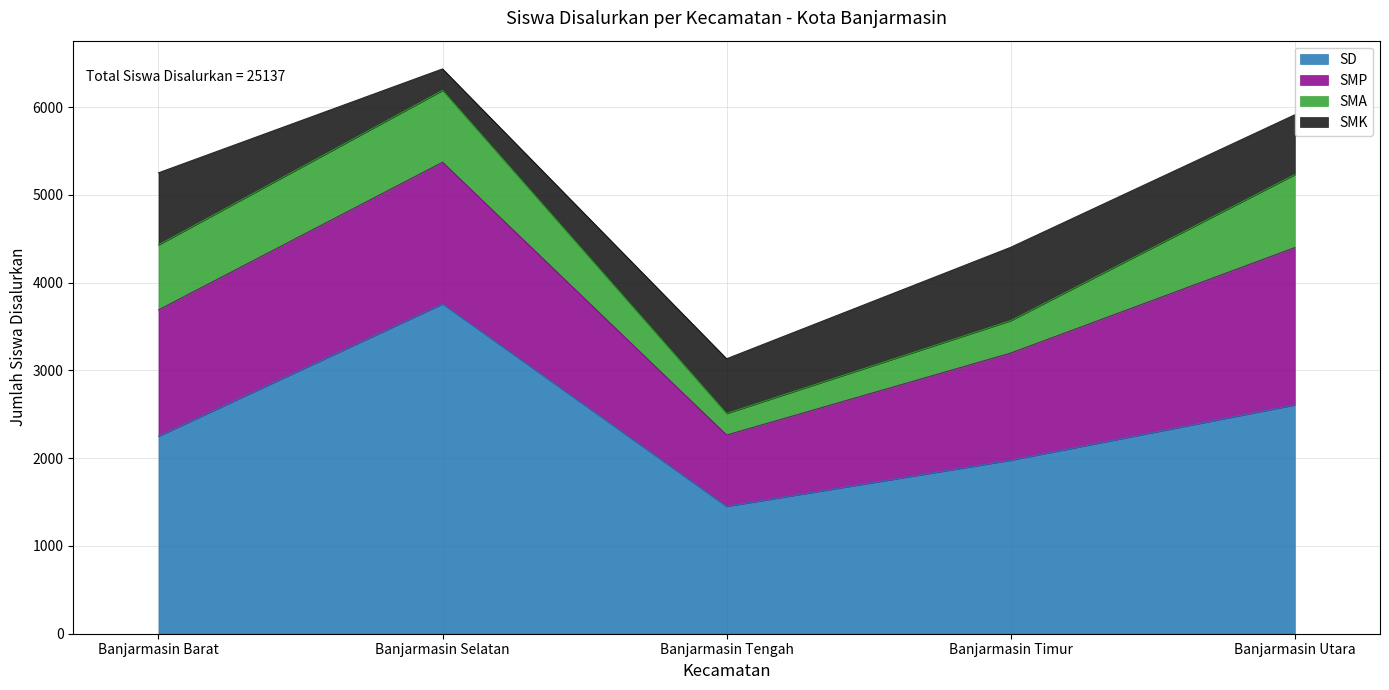

What is the label of the 1st point from the left?

Banjarmasin Barat